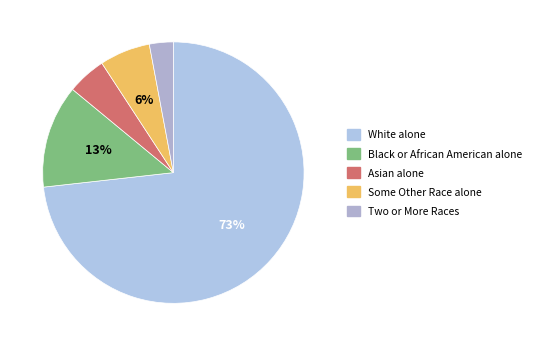

What is the change in value from Asian alone to Two or More Races?

-5665179